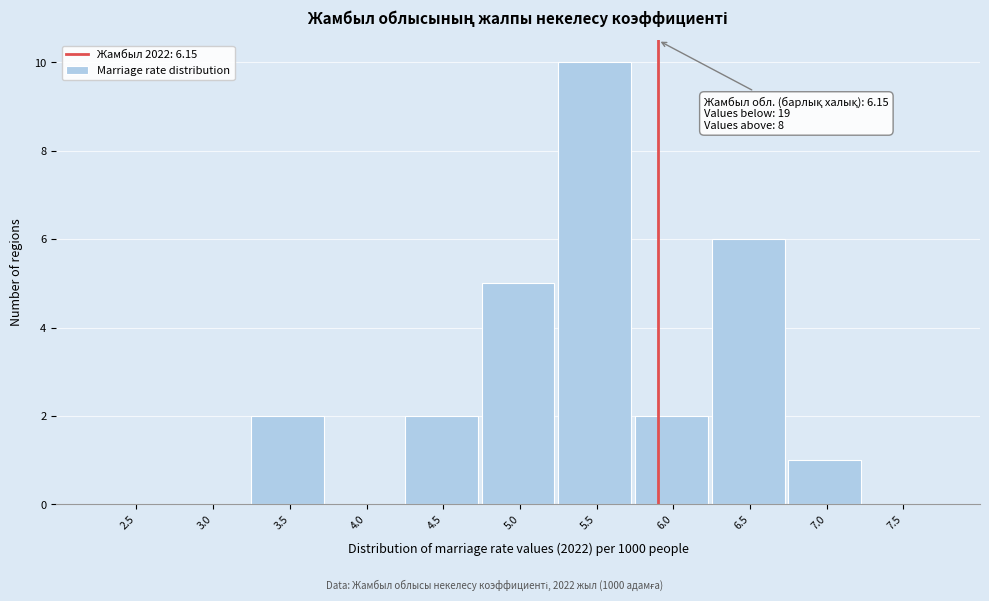

Reading left to right, what are all the values shown in this chart?

2.5=0	3.0=0	3.5=2	4.0=0	4.5=2	5.0=5	5.5=10	6.0=2	6.5=6	7.0=1	7.5=0